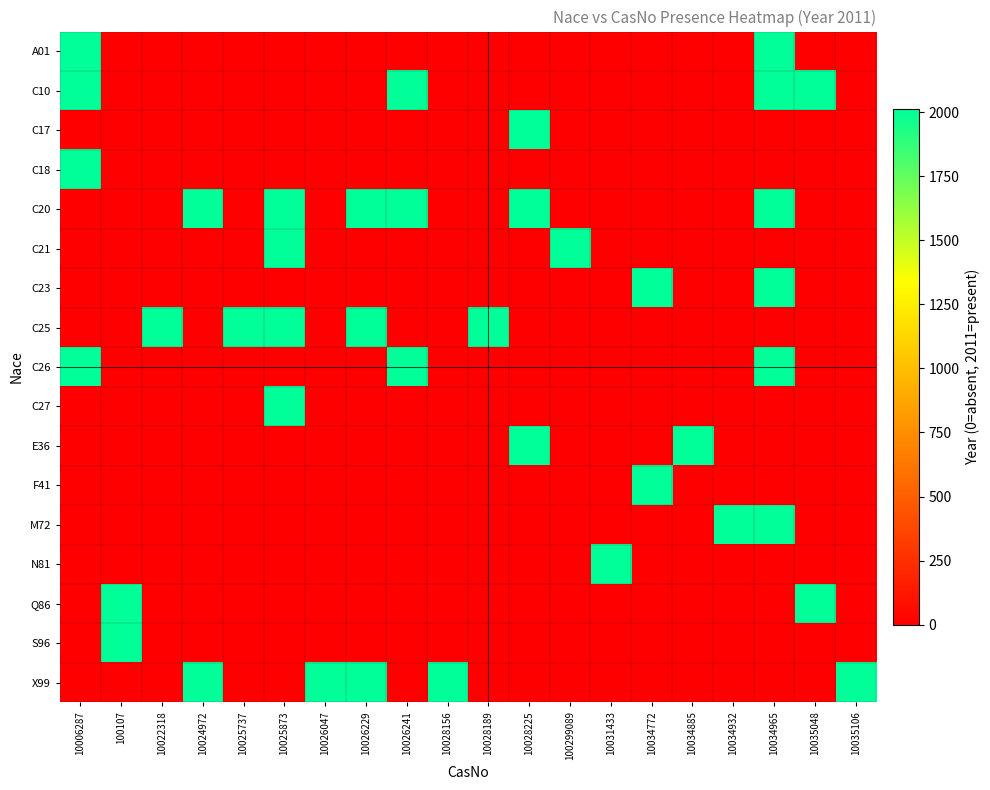

Reading right to left, transcribe all the data shown in this chart.

A01: 10035106=0	10035048=0	10034965=2011	10034932=0	10034885=0	10034772=0	10031433=0	100299089=0	10028225=0	10028189=0	10028156=0	10026241=0	10026229=0	10026047=0	10025873=0	10025737=0	10024972=0	10022318=0	100107=0	10006287=2011
C10: 10035106=0	10035048=2011	10034965=2011	10034932=0	10034885=0	10034772=0	10031433=0	100299089=0	10028225=0	10028189=0	10028156=0	10026241=2011	10026229=0	10026047=0	10025873=0	10025737=0	10024972=0	10022318=0	100107=0	10006287=2011
C17: 10035106=0	10035048=0	10034965=0	10034932=0	10034885=0	10034772=0	10031433=0	100299089=0	10028225=2011	10028189=0	10028156=0	10026241=0	10026229=0	10026047=0	10025873=0	10025737=0	10024972=0	10022318=0	100107=0	10006287=0
C18: 10035106=0	10035048=0	10034965=0	10034932=0	10034885=0	10034772=0	10031433=0	100299089=0	10028225=0	10028189=0	10028156=0	10026241=0	10026229=0	10026047=0	10025873=0	10025737=0	10024972=0	10022318=0	100107=0	10006287=2011
C20: 10035106=0	10035048=0	10034965=2011	10034932=0	10034885=0	10034772=0	10031433=0	100299089=0	10028225=2011	10028189=0	10028156=0	10026241=2011	10026229=2011	10026047=0	10025873=2011	10025737=0	10024972=2011	10022318=0	100107=0	10006287=0
C21: 10035106=0	10035048=0	10034965=0	10034932=0	10034885=0	10034772=0	10031433=0	100299089=2011	10028225=0	10028189=0	10028156=0	10026241=0	10026229=0	10026047=0	10025873=2011	10025737=0	10024972=0	10022318=0	100107=0	10006287=0
C23: 10035106=0	10035048=0	10034965=2011	10034932=0	10034885=0	10034772=2011	10031433=0	100299089=0	10028225=0	10028189=0	10028156=0	10026241=0	10026229=0	10026047=0	10025873=0	10025737=0	10024972=0	10022318=0	100107=0	10006287=0
C25: 10035106=0	10035048=0	10034965=0	10034932=0	10034885=0	10034772=0	10031433=0	100299089=0	10028225=0	10028189=2011	10028156=0	10026241=0	10026229=2011	10026047=0	10025873=2011	10025737=2011	10024972=0	10022318=2011	100107=0	10006287=0
C26: 10035106=0	10035048=0	10034965=2011	10034932=0	10034885=0	10034772=0	10031433=0	100299089=0	10028225=0	10028189=0	10028156=0	10026241=2011	10026229=0	10026047=0	10025873=0	10025737=0	10024972=0	10022318=0	100107=0	10006287=2011
C27: 10035106=0	10035048=0	10034965=0	10034932=0	10034885=0	10034772=0	10031433=0	100299089=0	10028225=0	10028189=0	10028156=0	10026241=0	10026229=0	10026047=0	10025873=2011	10025737=0	10024972=0	10022318=0	100107=0	10006287=0
E36: 10035106=0	10035048=0	10034965=0	10034932=0	10034885=2011	10034772=0	10031433=0	100299089=0	10028225=2011	10028189=0	10028156=0	10026241=0	10026229=0	10026047=0	10025873=0	10025737=0	10024972=0	10022318=0	100107=0	10006287=0
F41: 10035106=0	10035048=0	10034965=0	10034932=0	10034885=0	10034772=2011	10031433=0	100299089=0	10028225=0	10028189=0	10028156=0	10026241=0	10026229=0	10026047=0	10025873=0	10025737=0	10024972=0	10022318=0	100107=0	10006287=0
M72: 10035106=0	10035048=0	10034965=2011	10034932=2011	10034885=0	10034772=0	10031433=0	100299089=0	10028225=0	10028189=0	10028156=0	10026241=0	10026229=0	10026047=0	10025873=0	10025737=0	10024972=0	10022318=0	100107=0	10006287=0
N81: 10035106=0	10035048=0	10034965=0	10034932=0	10034885=0	10034772=0	10031433=2011	100299089=0	10028225=0	10028189=0	10028156=0	10026241=0	10026229=0	10026047=0	10025873=0	10025737=0	10024972=0	10022318=0	100107=0	10006287=0
Q86: 10035106=0	10035048=2011	10034965=0	10034932=0	10034885=0	10034772=0	10031433=0	100299089=0	10028225=0	10028189=0	10028156=0	10026241=0	10026229=0	10026047=0	10025873=0	10025737=0	10024972=0	10022318=0	100107=2011	10006287=0
S96: 10035106=0	10035048=0	10034965=0	10034932=0	10034885=0	10034772=0	10031433=0	100299089=0	10028225=0	10028189=0	10028156=0	10026241=0	10026229=0	10026047=0	10025873=0	10025737=0	10024972=0	10022318=0	100107=2011	10006287=0
X99: 10035106=2011	10035048=0	10034965=0	10034932=0	10034885=0	10034772=0	10031433=0	100299089=0	10028225=0	10028189=0	10028156=2011	10026241=0	10026229=2011	10026047=2011	10025873=0	10025737=0	10024972=2011	10022318=0	100107=0	10006287=0